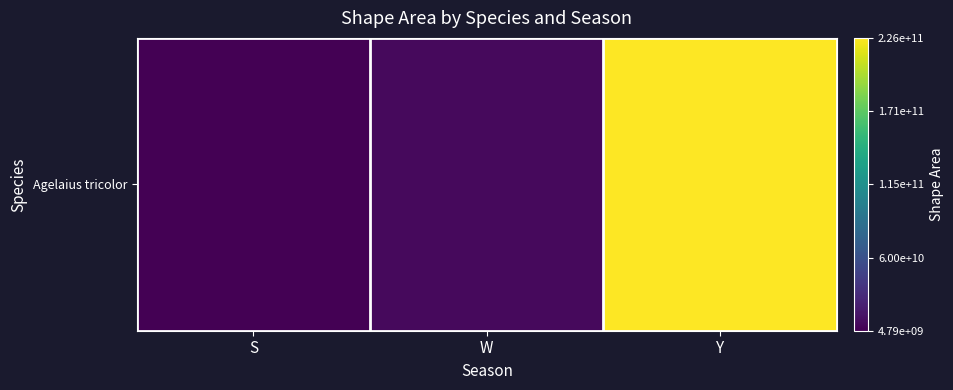

Rank the categories by value from highest to lowest.

Y, W, S